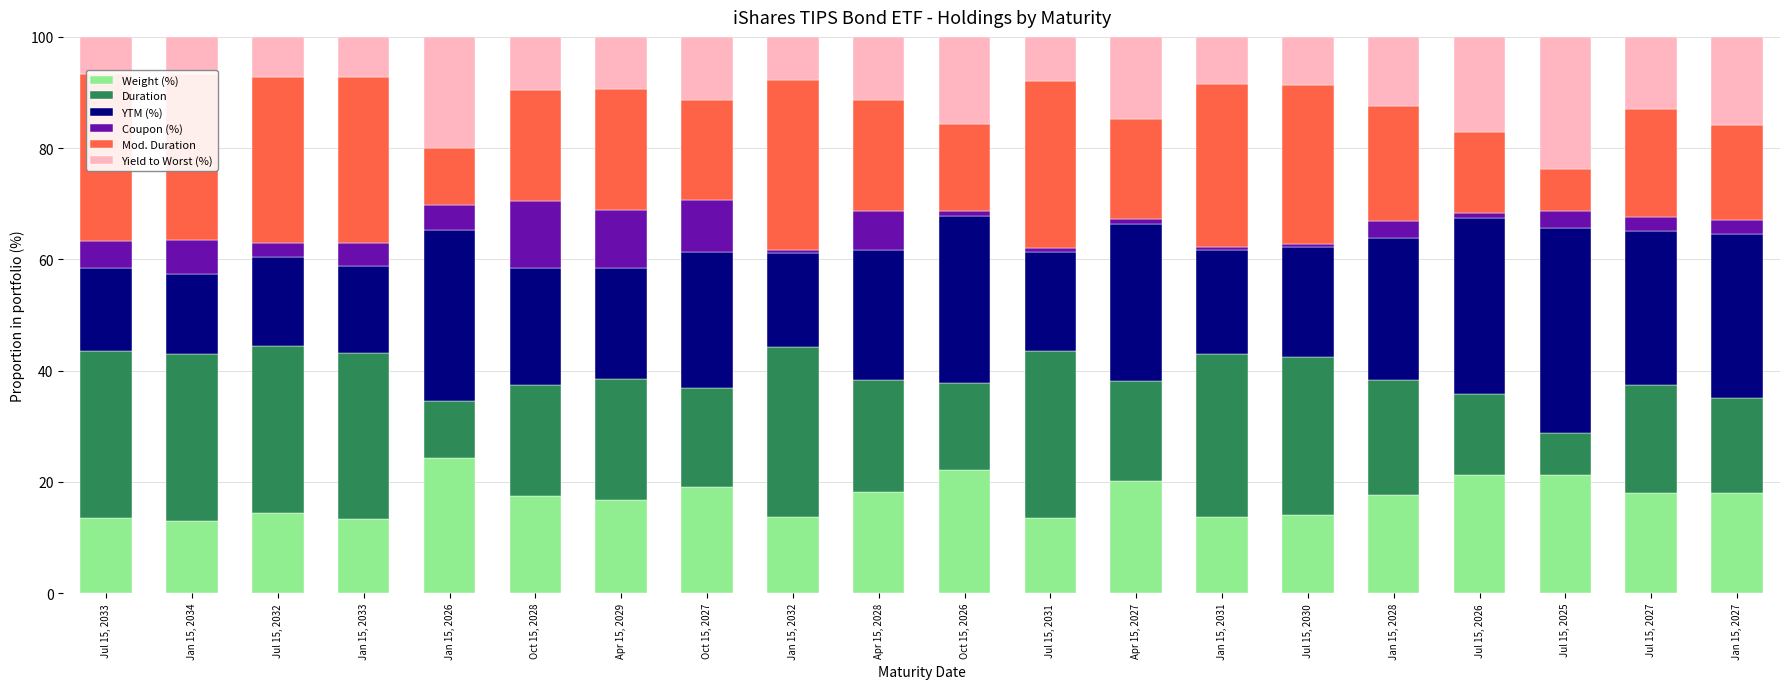

What is the total value across all series at Jul 15, 2027?

100.0